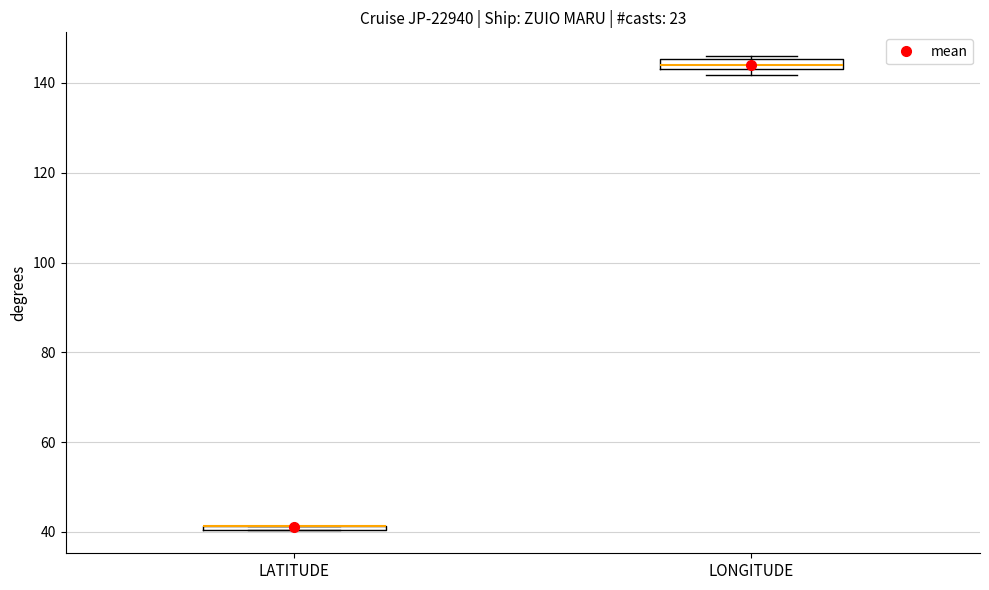

Where is the lower edge of the box for LATITUDE on the y-axis? The values are not printed on the chart, so give them approximately, as read against the axis.

40